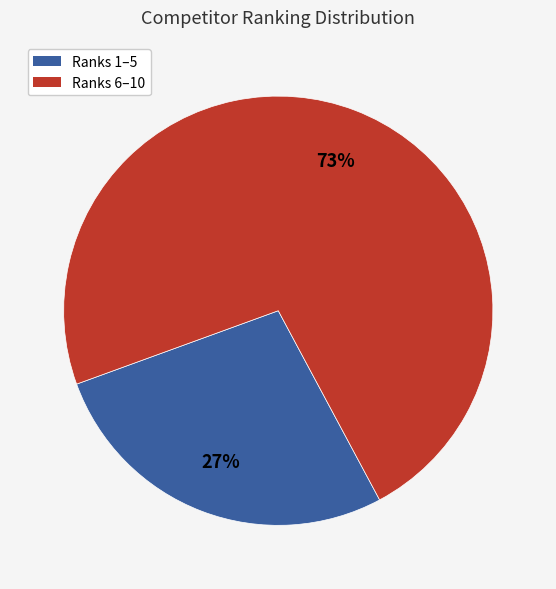

Which slice is the largest?

Ranks 6–10